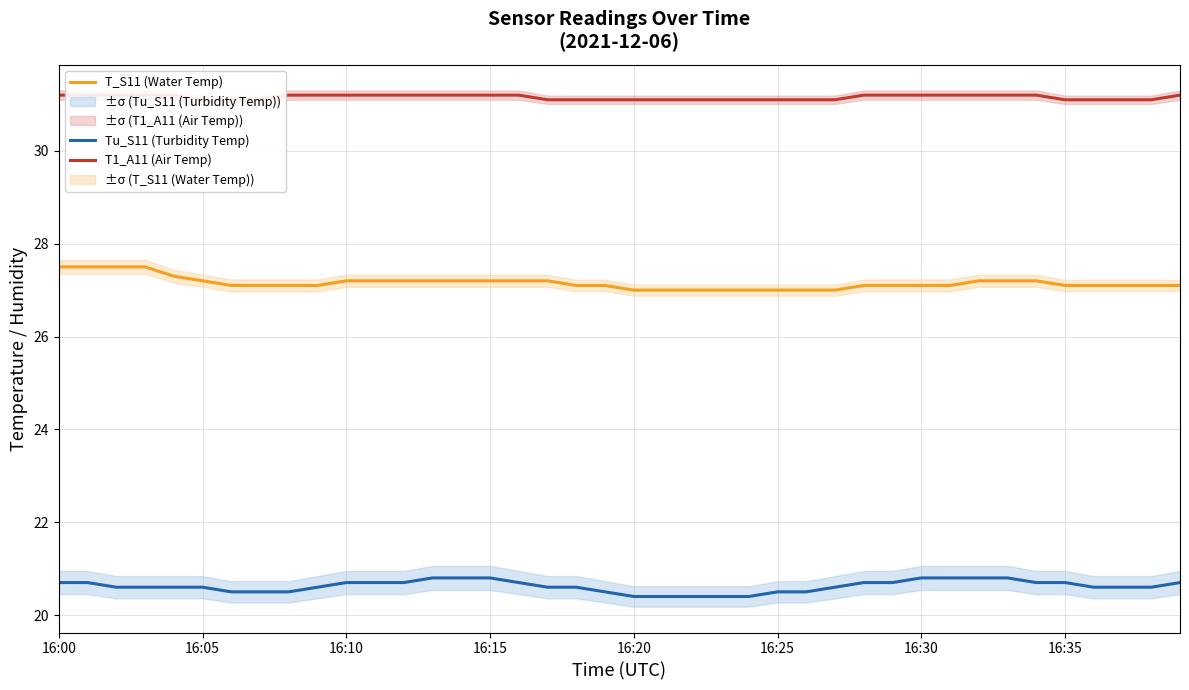

How many Tu_S11 (Turbidity Temp) values are between 20 and 21?

40